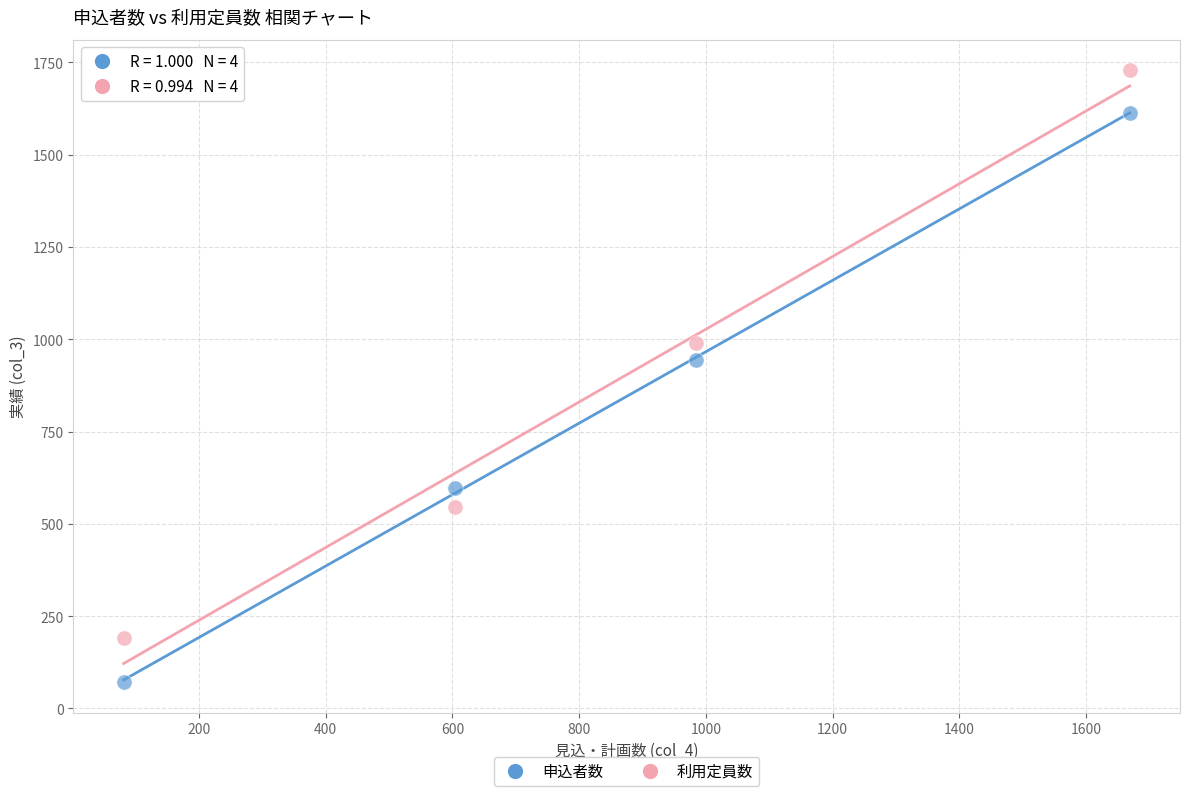

In the 申込者数 series, what Y value is closest to 841?

945